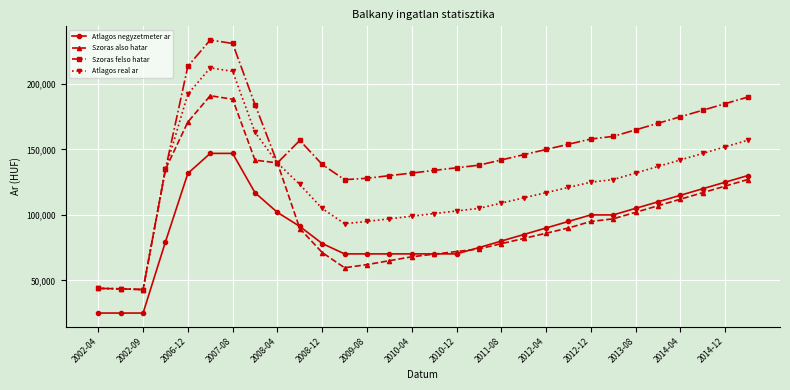

What is the value of the Atlagos negyzetmeter ar point at the 11th from the left?

78144